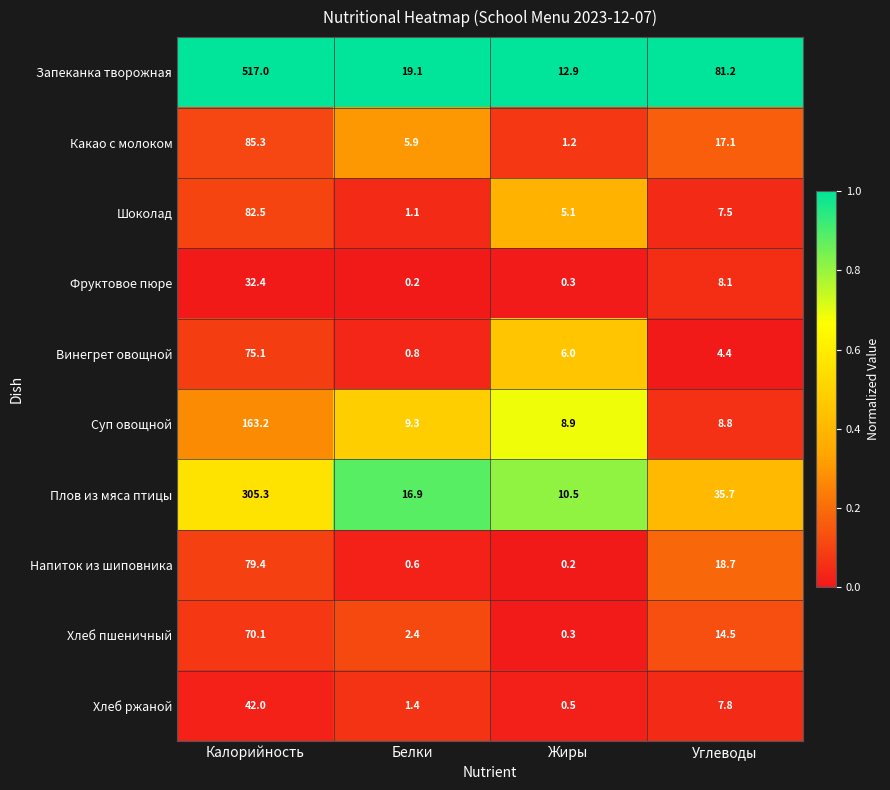

The value of Винегрет овощной at Белки is 0.2. True or false?

False